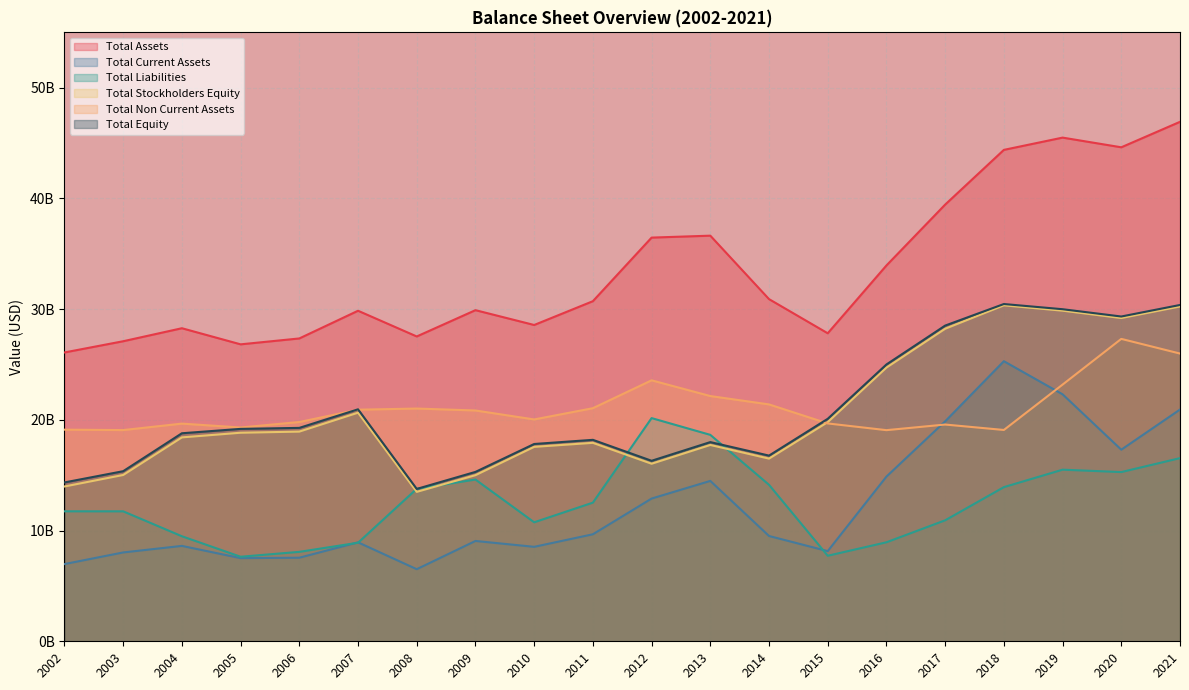

At which category does Total Liabilities reach its first local peak?

2009